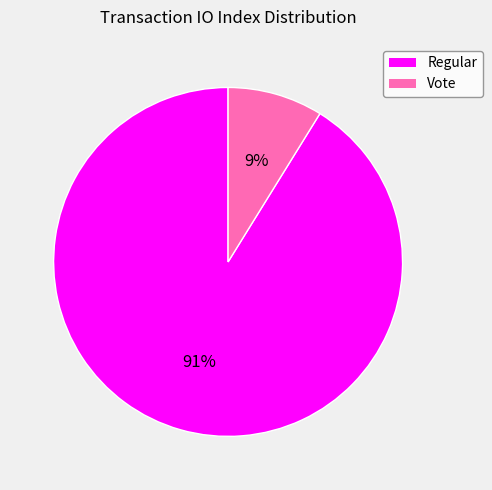

To the nearest percent, what is the average slice percentage?

50%